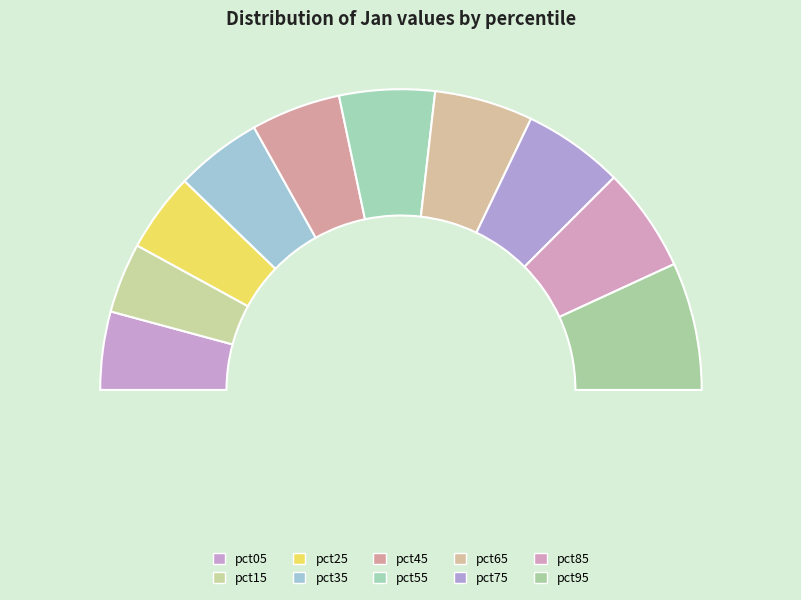

To the nearest percent, what percentage of the pie is pct15?

8%